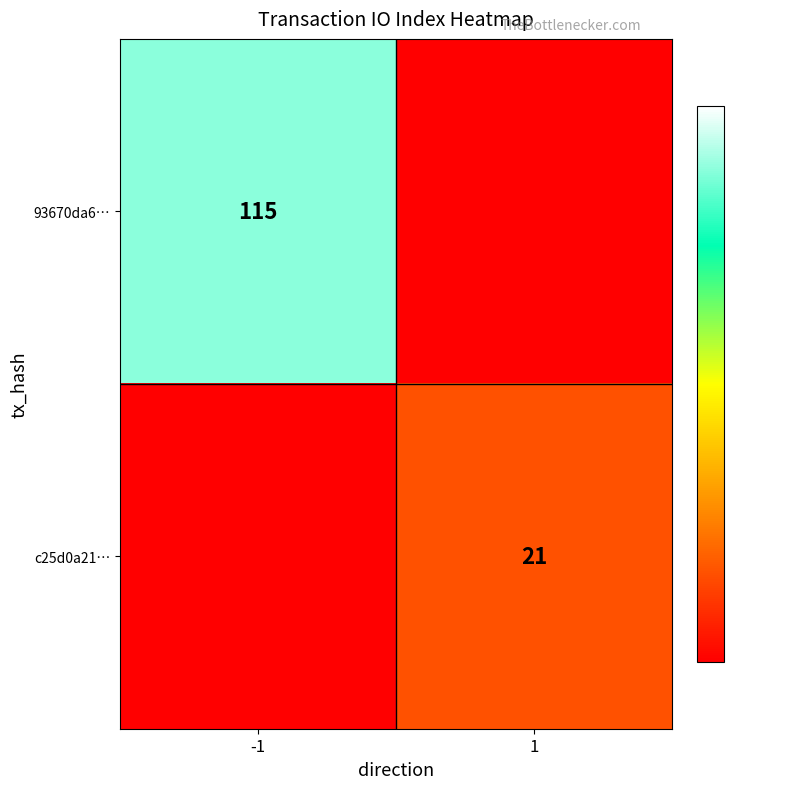

The value of c25d0a21… at 1 is 30. True or false?

False